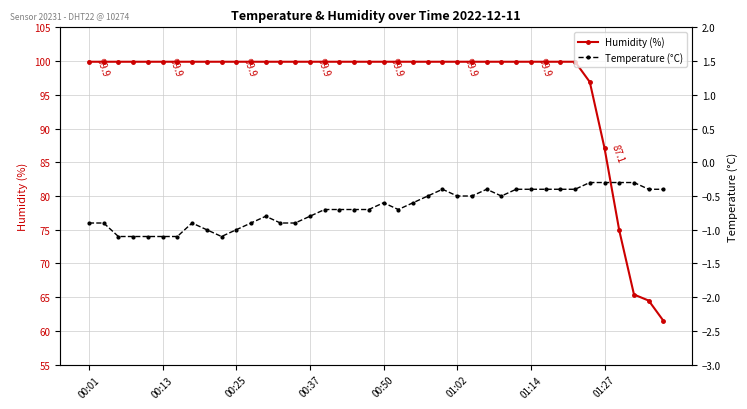

List the series in order of their peak value, lowest first.

Temperature (°C), Humidity (%)